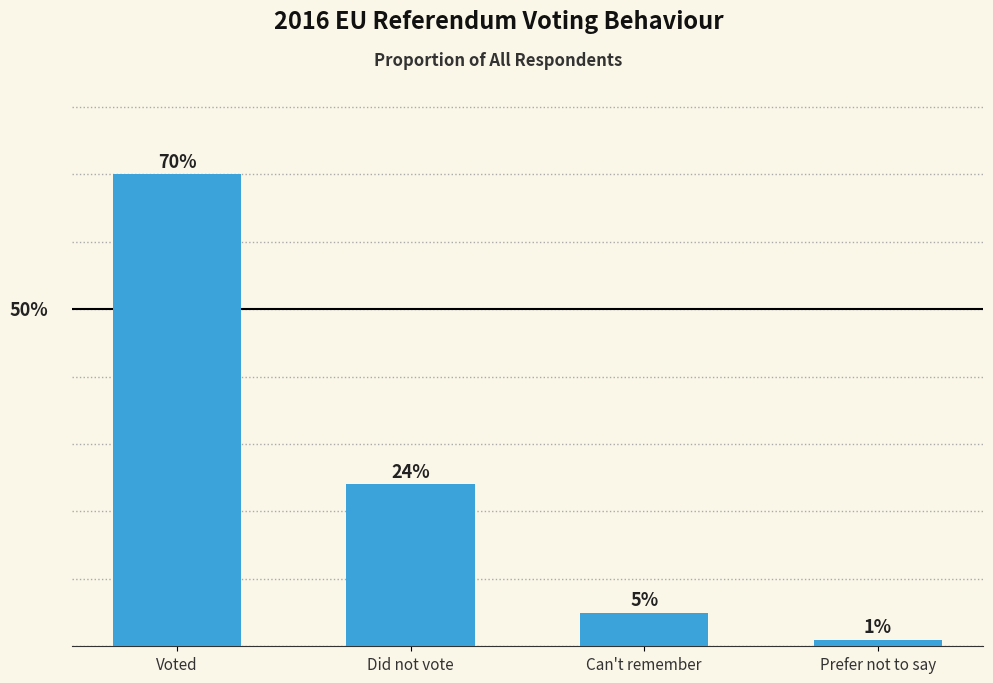

Are the bars horizontal?

No